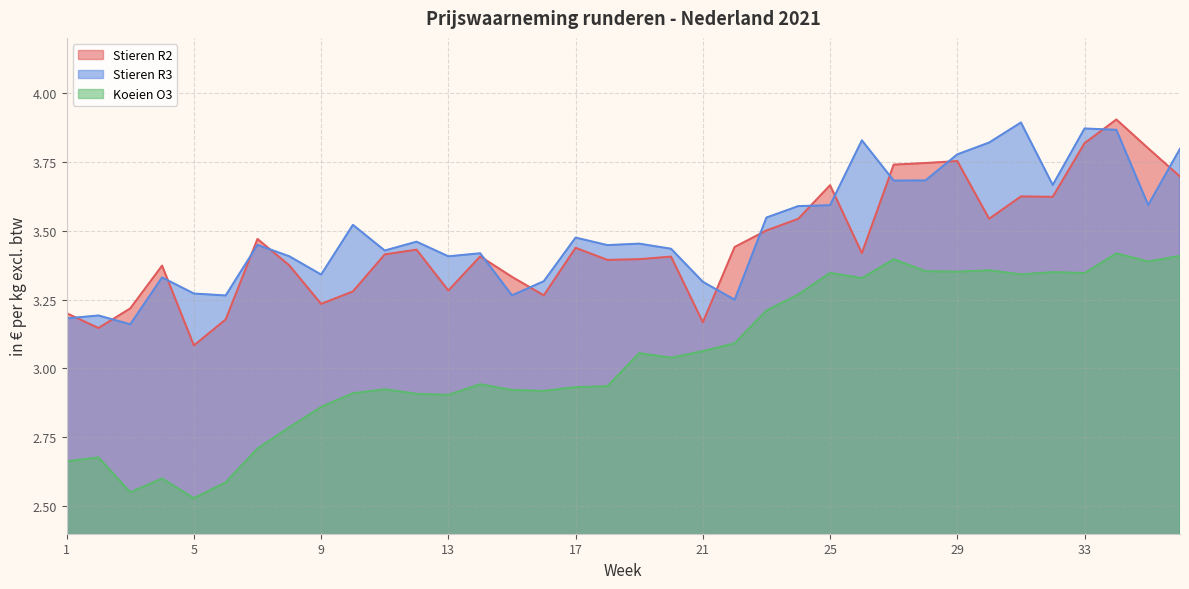

What is the value of the Koeien O3 point at the 35th from the left?

3.4